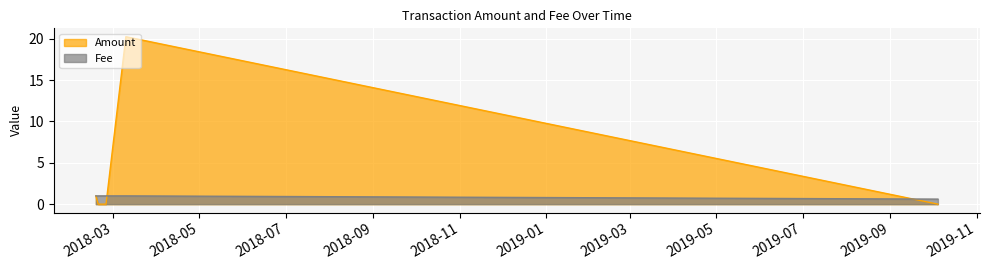

Reading right to left, list all the values displayed in this chart.

Amount: 0.0	20.2	0.0	0.0	1.0	1.0
Fee: 0.6	1.0	1.0	1.0	1.0	1.0